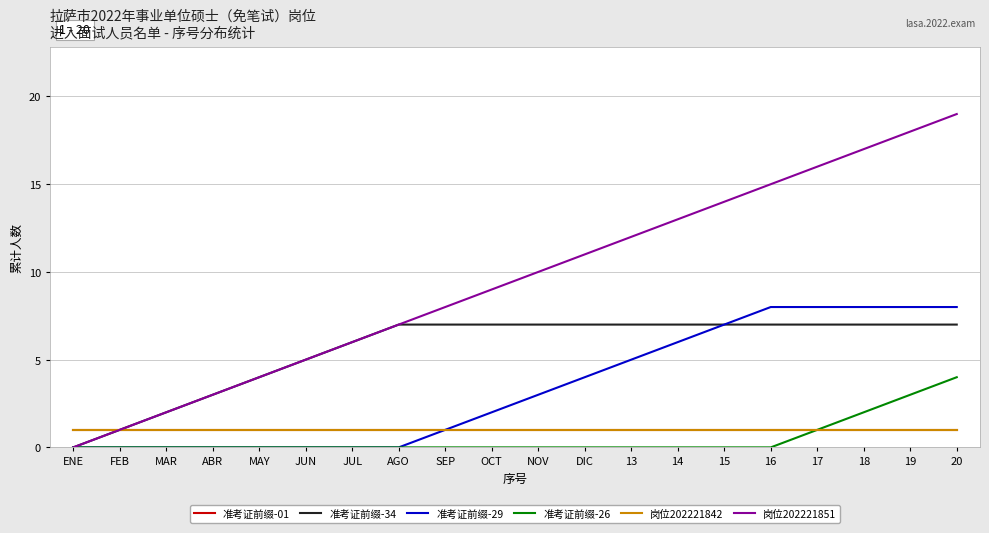

At which category is the sum across all series the highest?

20